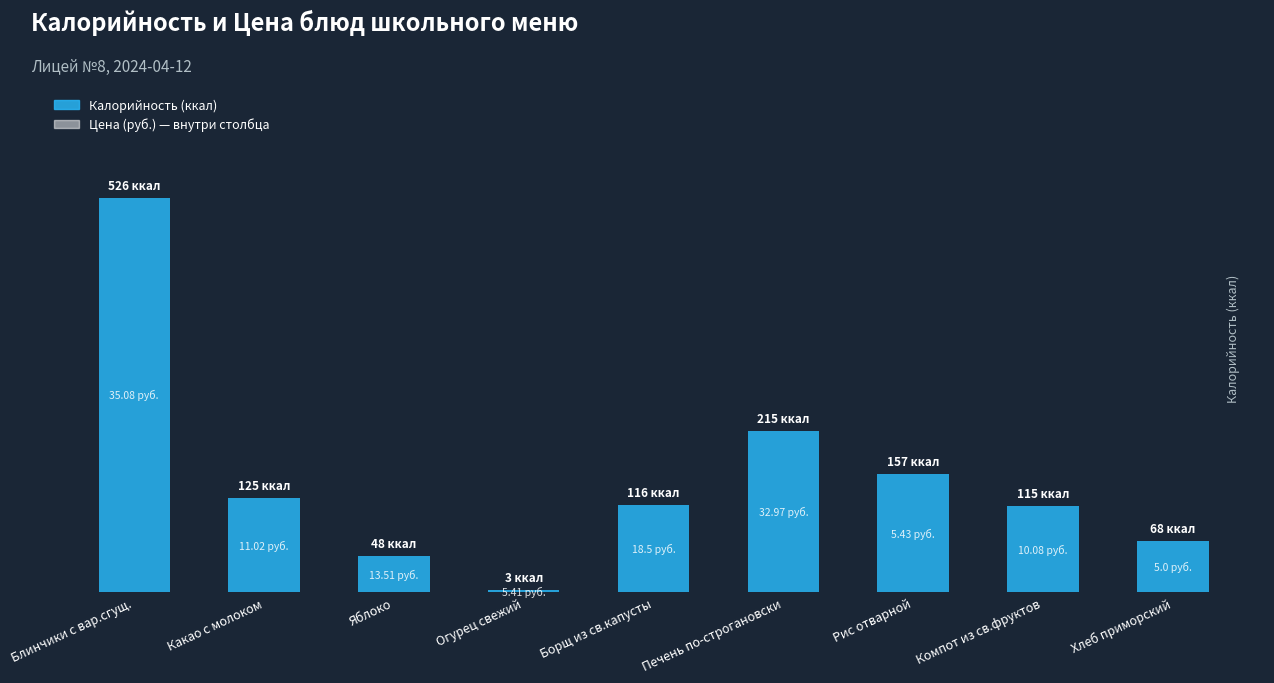

What is the value of the 7th bar from the left?

157